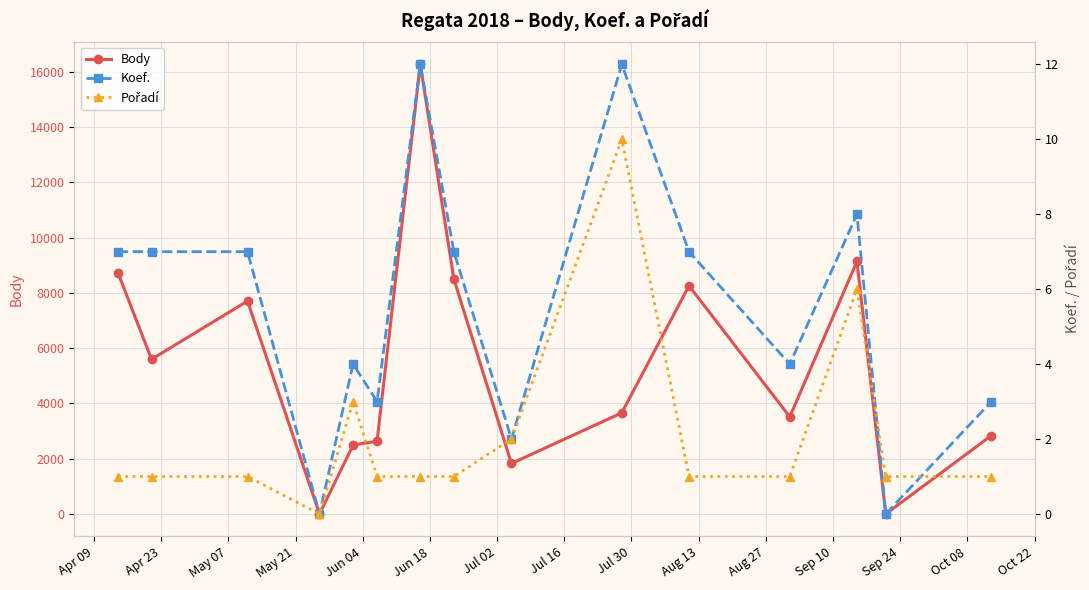

What is the maximum value for Body?

16275